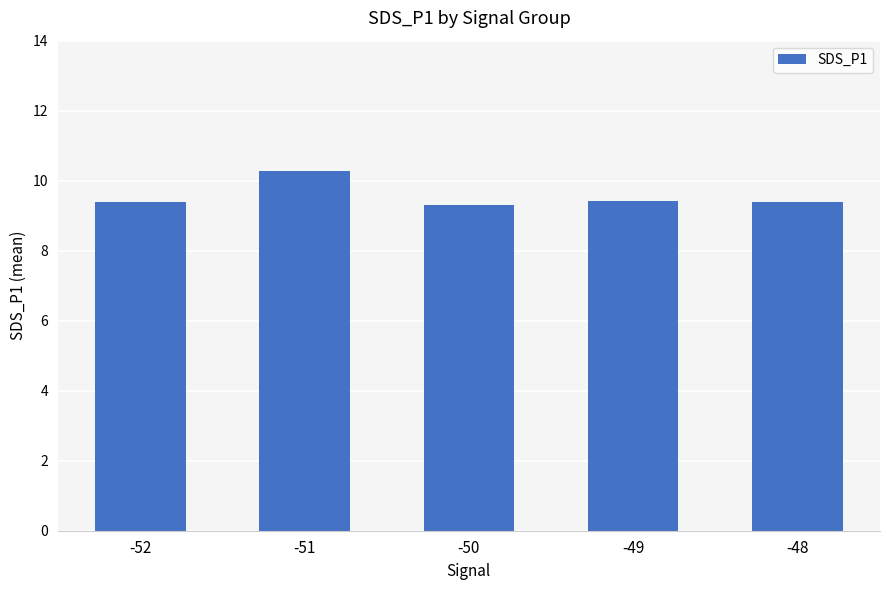

True or false: the data shows 15.7 at -49.

False